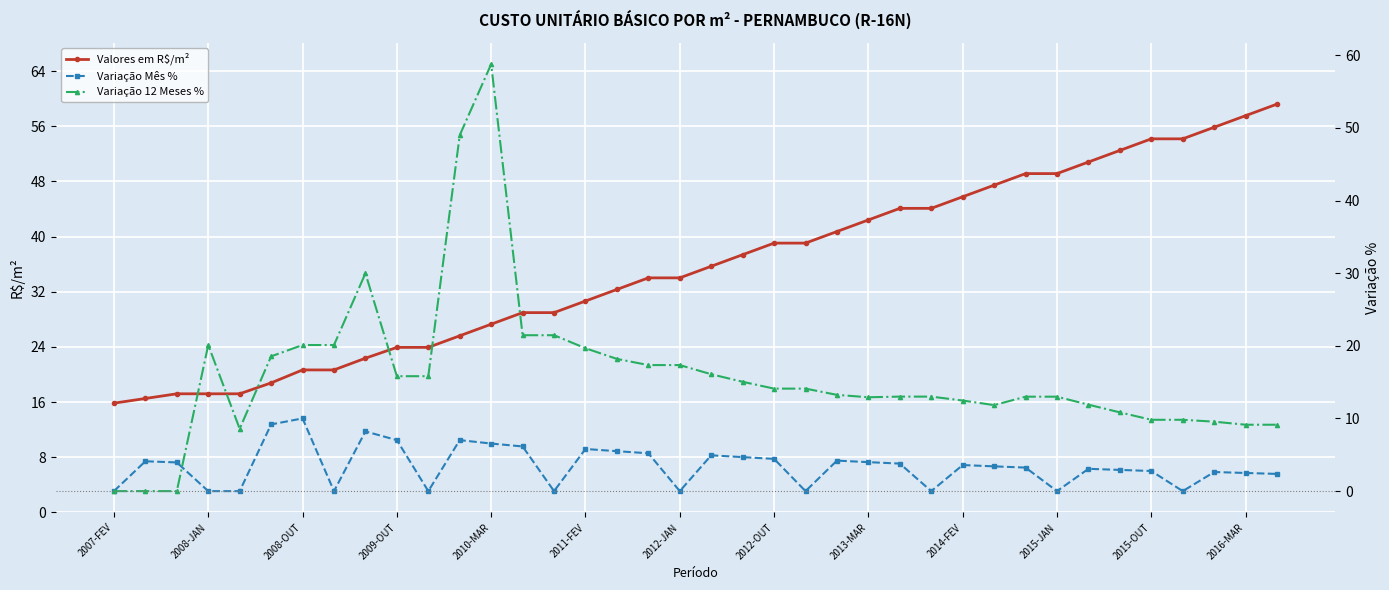

Is it true that Variação Mês % equals 3.8 at 25?

True